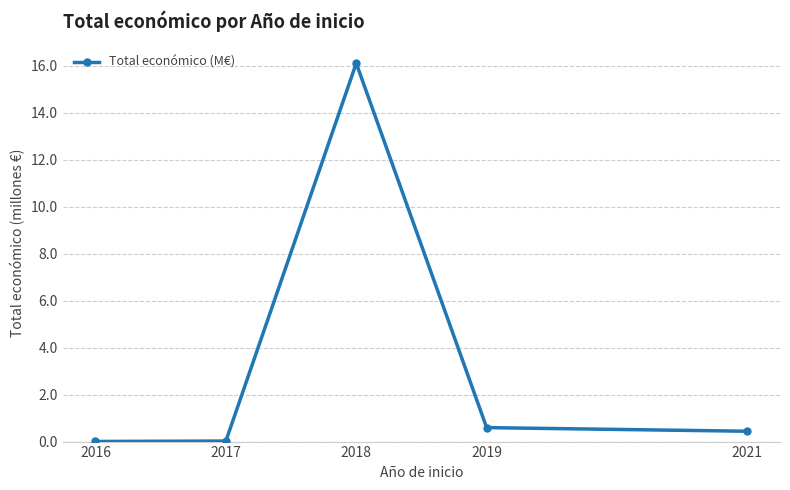

How many interior local peaks (higher than both neighbors) does the data have?

1